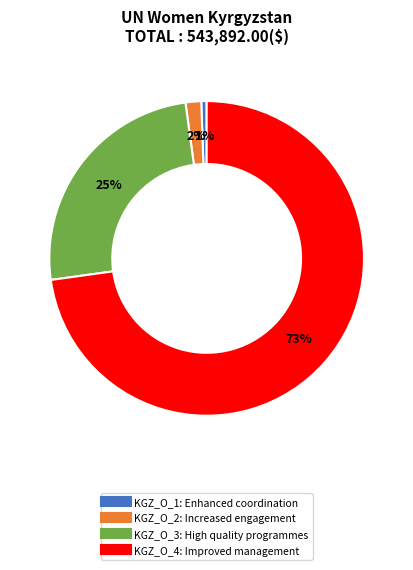

To the nearest percent, what is the average slice percentage?

25%